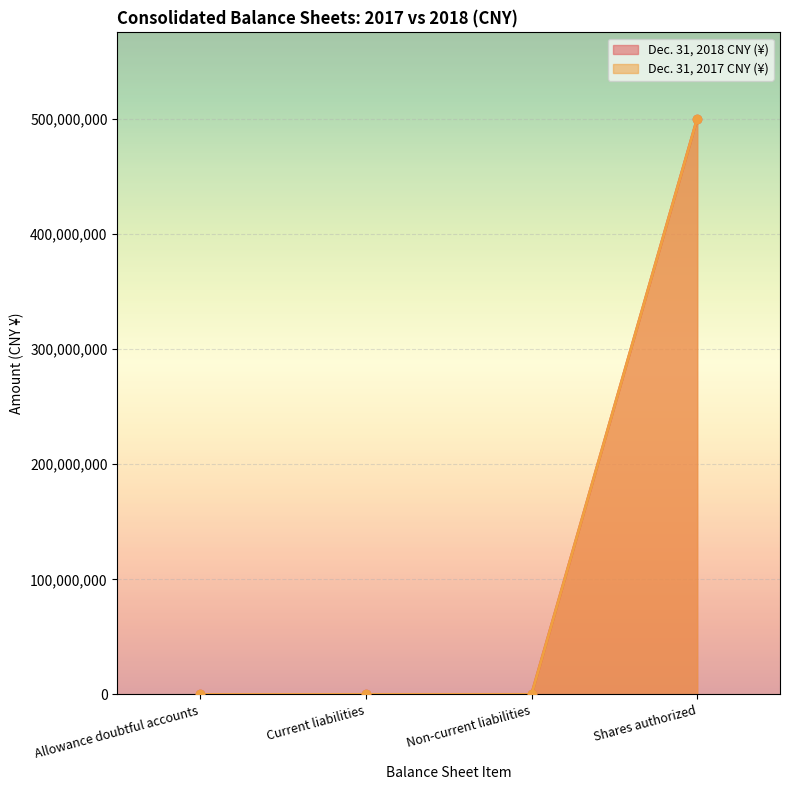

Which series has the widest spread of values?

Dec. 31, 2017 CNY (¥)